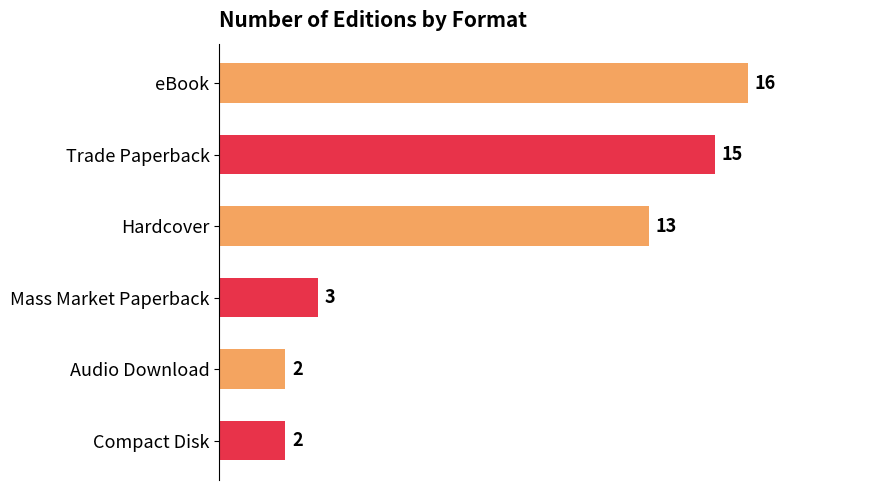

How many bars are there in total?

6